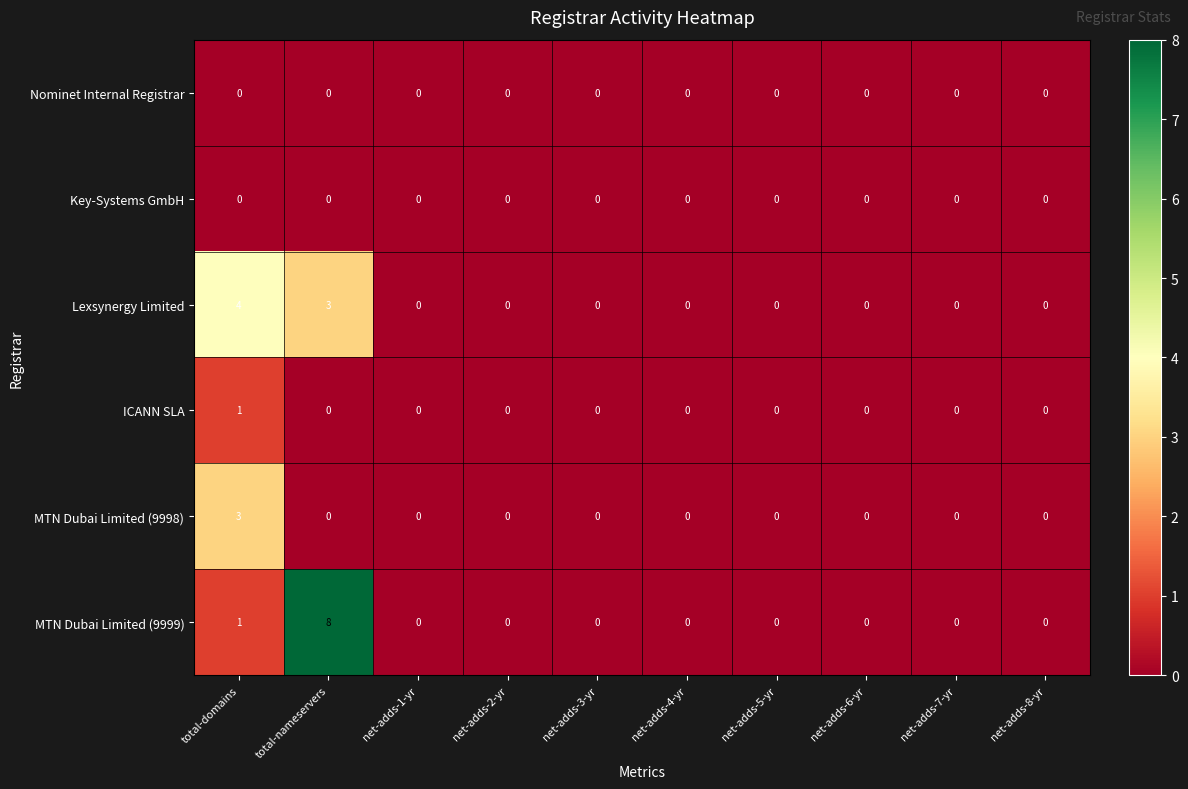

Which category has the highest value in the ICANN SLA series?

total-domains